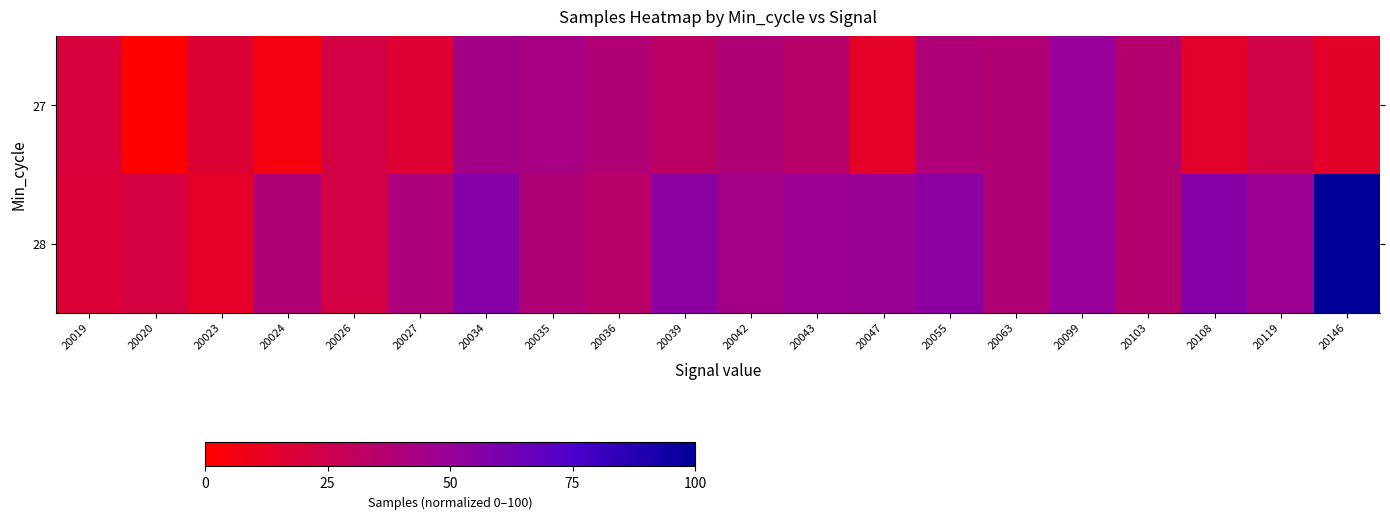

At which category does the chart reach its minimum across all series?

20020